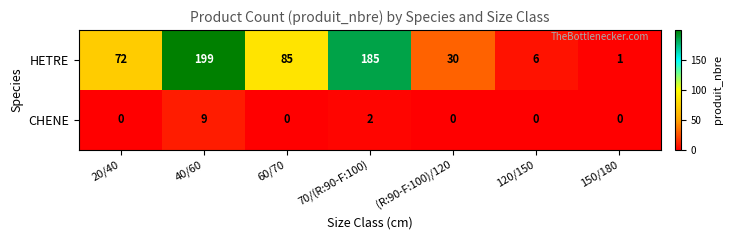

What is the total value across all series at (R:90-F:100)/120?

30